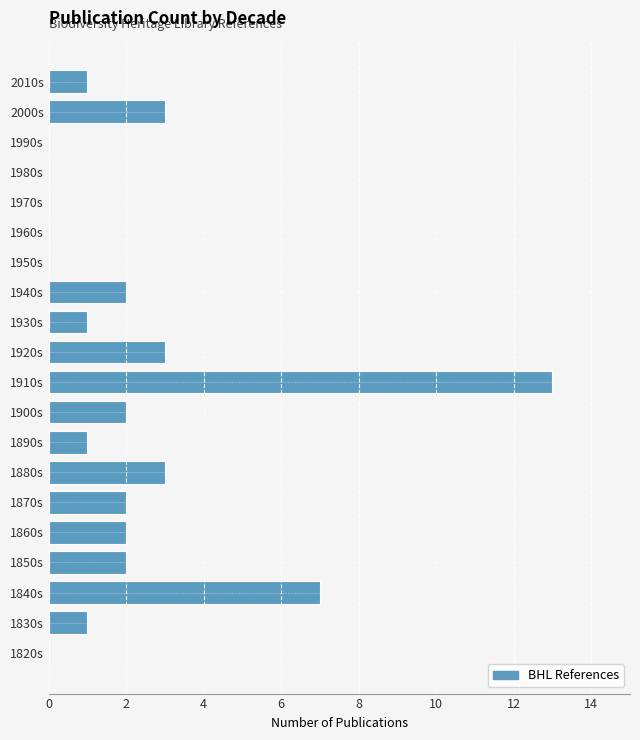

Reading bottom to top, transcribe all the data shown in this chart.

1820s=0	1830s=1	1840s=7	1850s=2	1860s=2	1870s=2	1880s=3	1890s=1	1900s=2	1910s=13	1920s=3	1930s=1	1940s=2	1950s=0	1960s=0	1970s=0	1980s=0	1990s=0	2000s=3	2010s=1